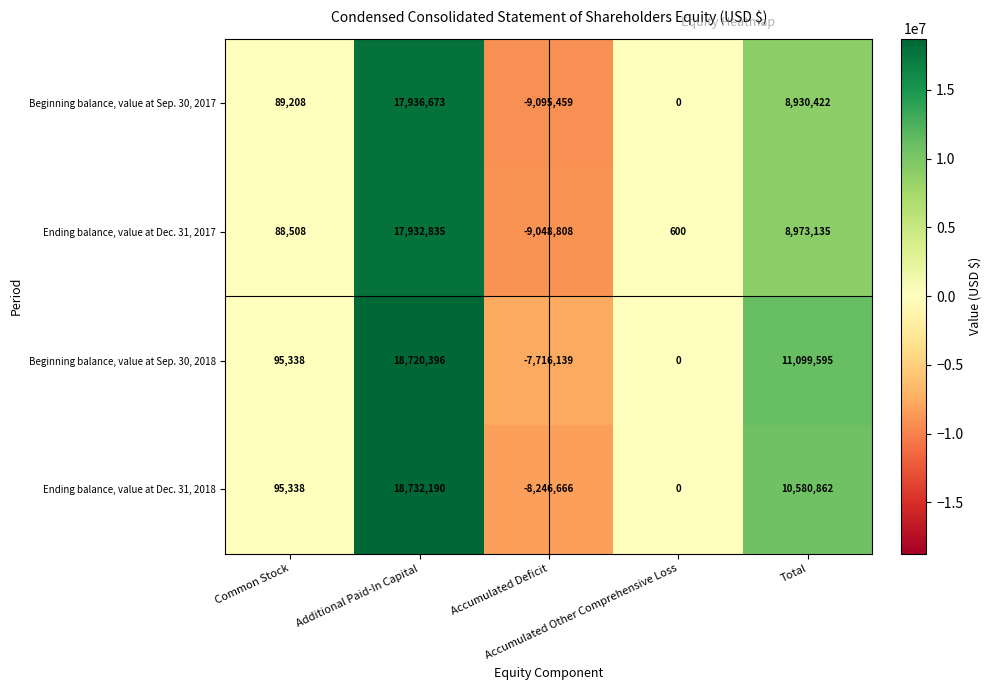

What is the spread (max minus min) of values at Accumulated Other Comprehensive Loss?

600